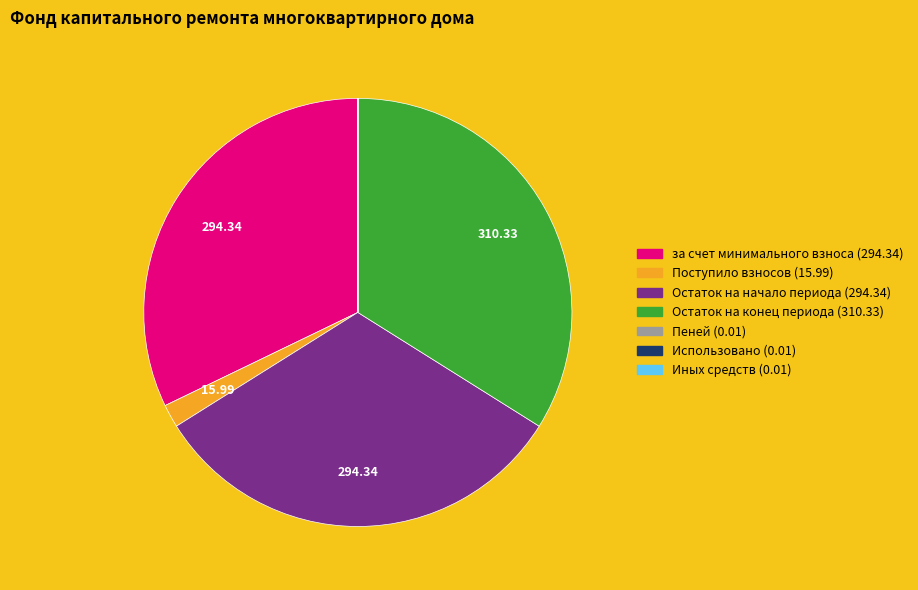

Is there any slice that represents more than half of the pie?

No